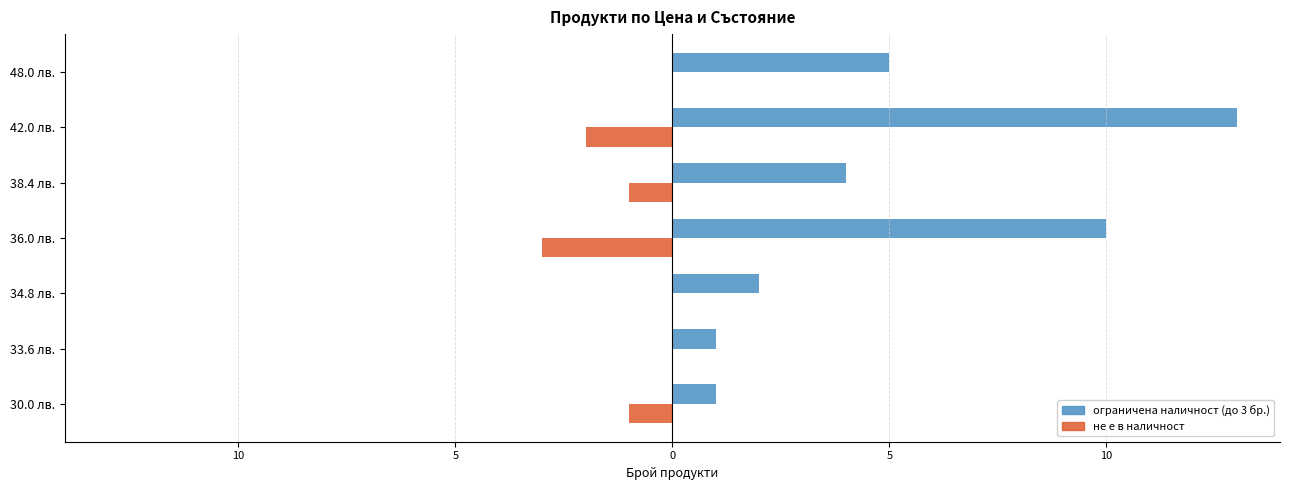

Reading left to right, list all the values displayed in this chart.

ограничена наличност (до 3 бр.): 15=1	10=1	5=2	0=10	5=4	10=13	15=5
не е в наличност: 15=-1	10=0	5=0	0=-3	5=-1	10=-2	15=0